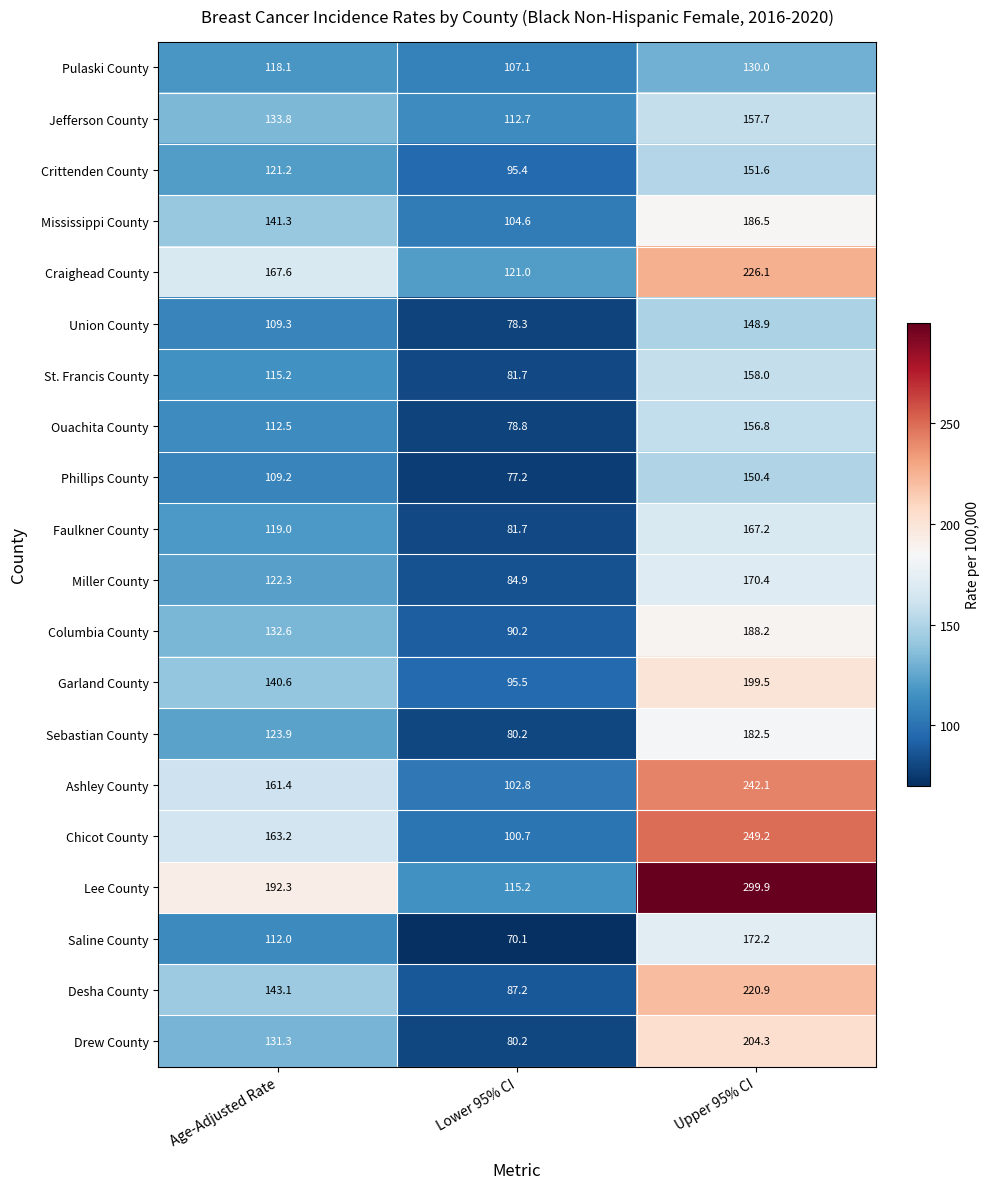

At which label is Sebastian County closest to 131?

Age-Adjusted Rate